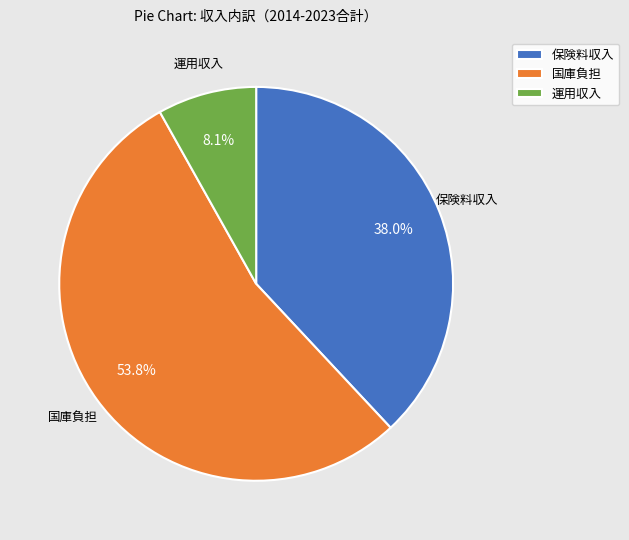

Is there any slice that represents more than half of the pie?

Yes